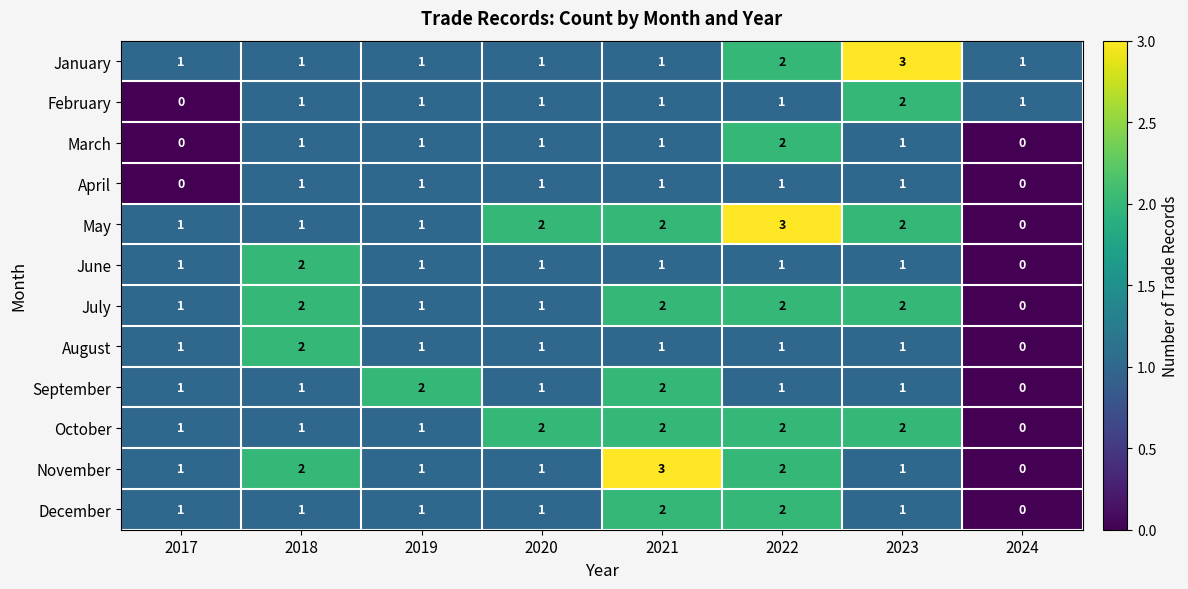

Which series has the largest total across all categories?

May